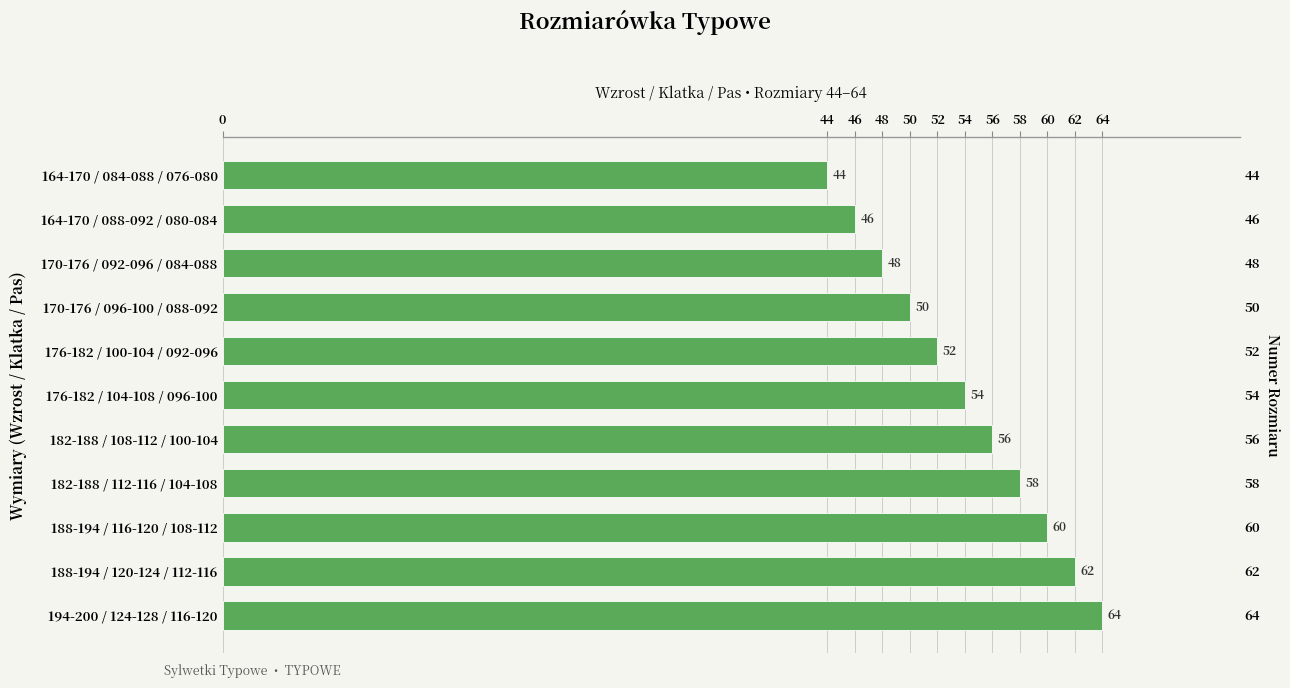

What is the difference between the values at 182-188 / 112-116 / 104-108 and 176-182 / 104-108 / 096-100?

4